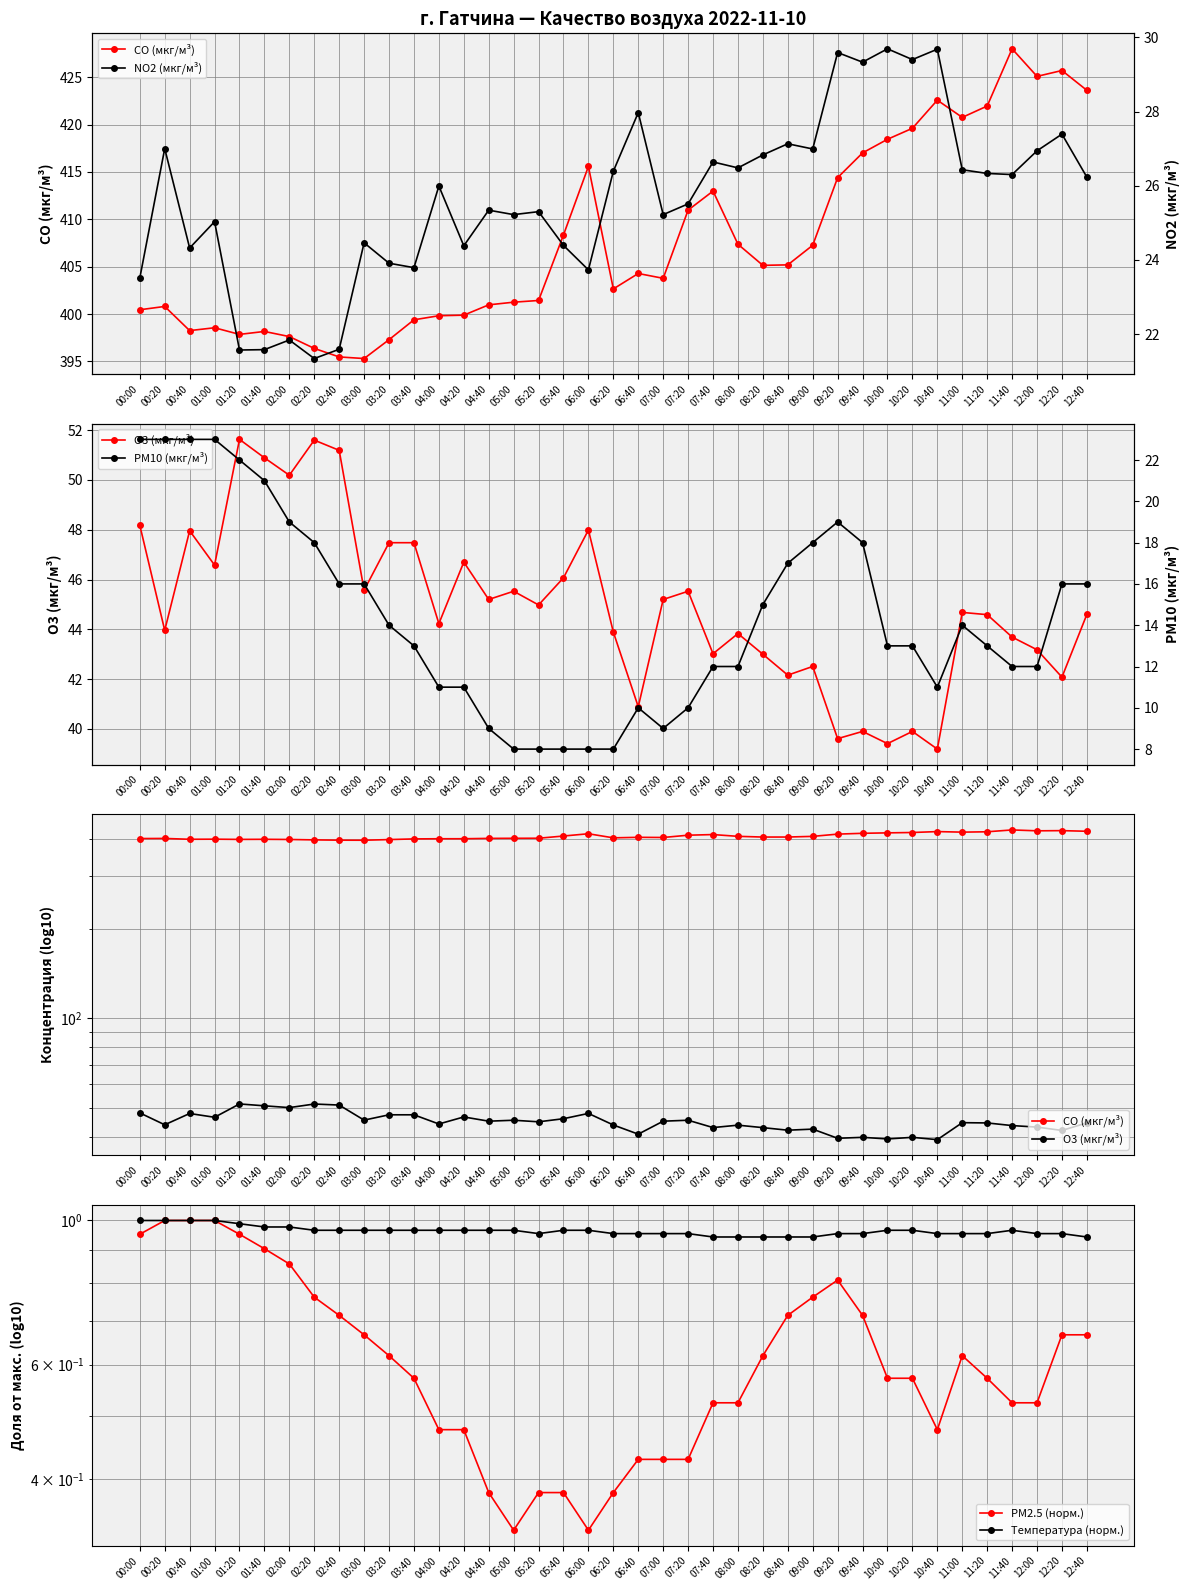

At 06:20, list the series in order from smallest to largest.

PM2.5 (норм.), Температура (норм.), PM10 (мкг/м³), NO2 (мкг/м³), O3 (мкг/м³), CO (мкг/м³)